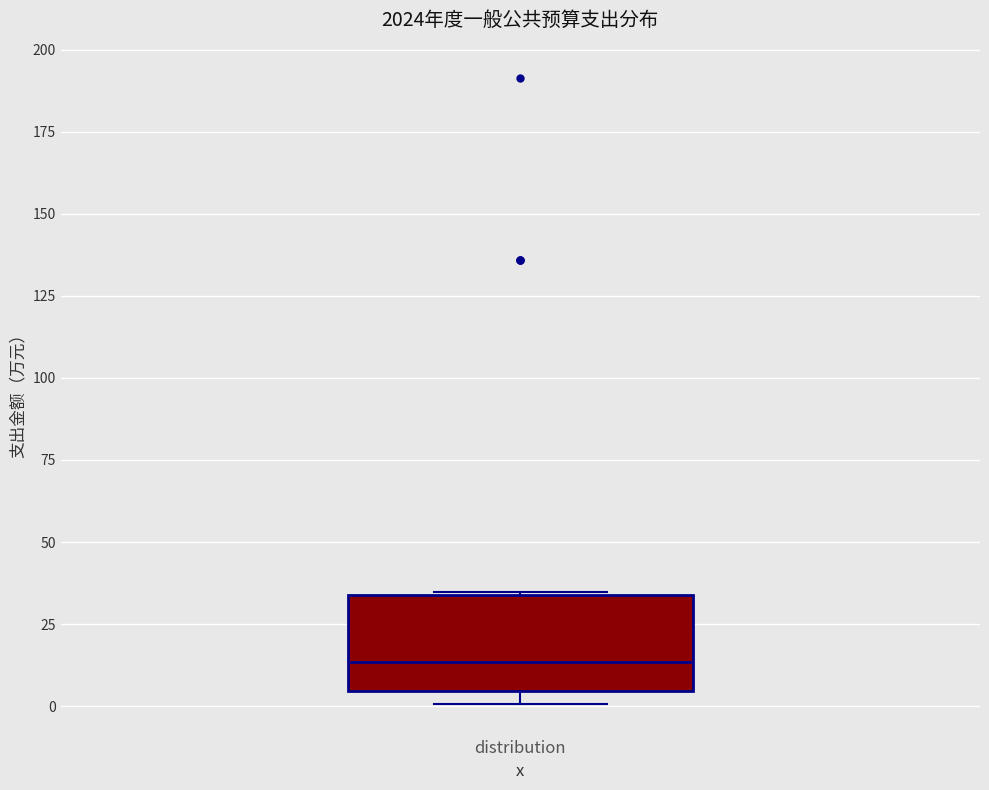

Transcribe this box plot: give where the median line is, the range the box spans, and where the two whiskers end, as read against the y-axis. The values are not printed on the chart, so give them approximately, as read against the axis.

median 15, box 5 to 35, whiskers 0 to 35